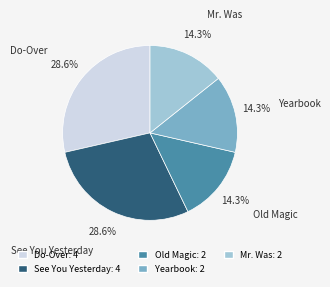

Is there any slice that represents more than half of the pie?

No